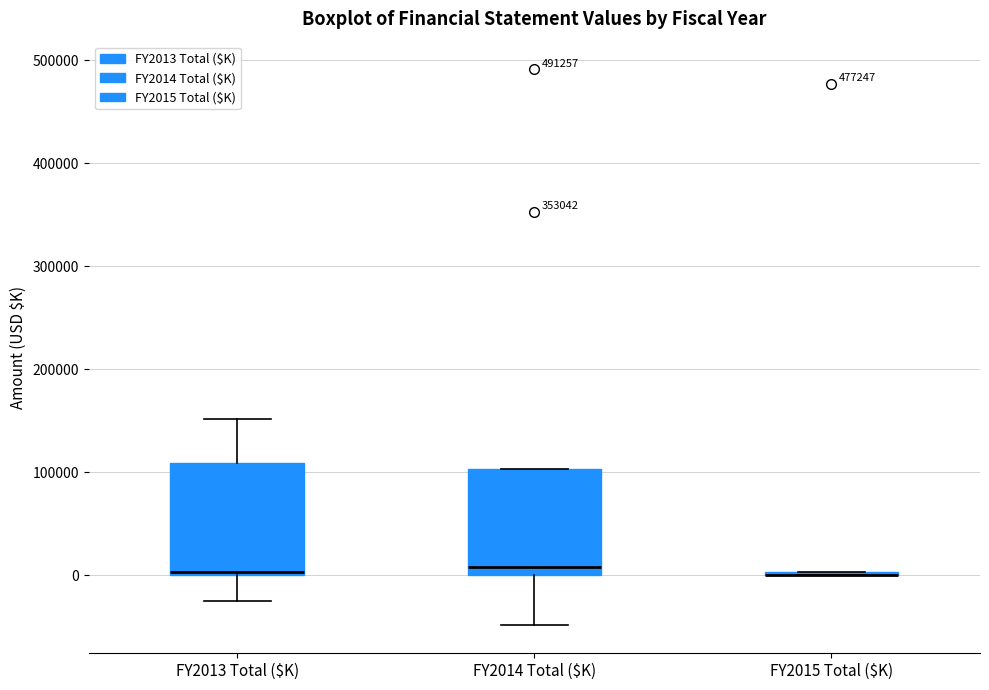

Where does the median line of the box for FY2014 Total ($K) sit on the y-axis? The values are not printed on the chart, so give them approximately, as read against the axis.

10000